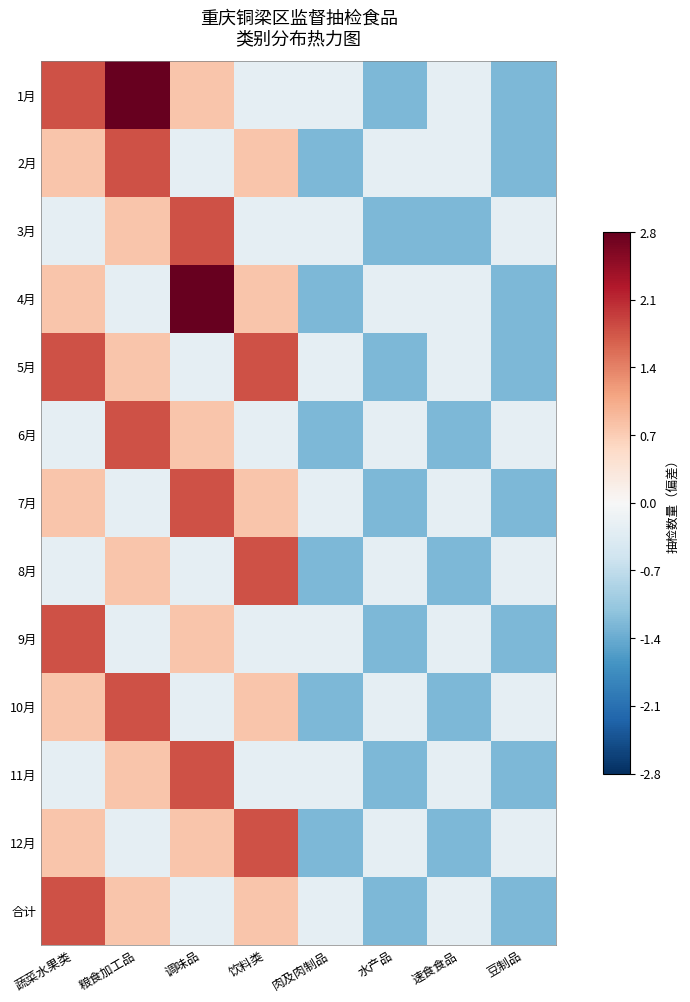

What is the spread (max minus min) of values at 水产品?

1.0